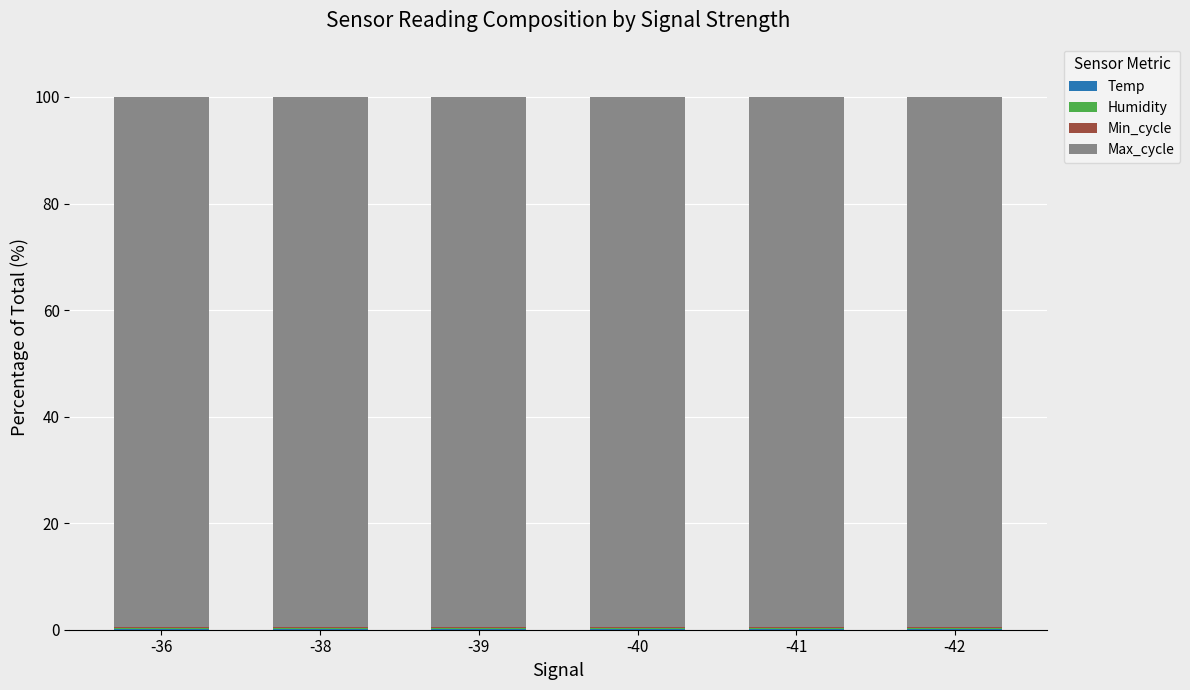

What is the average value of the Humidity series?

0.3